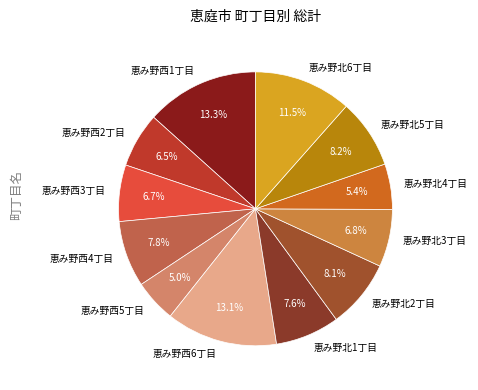

What percentage do 恵み野北5丁目 and 恵み野北1丁目 together represent?

15.8%